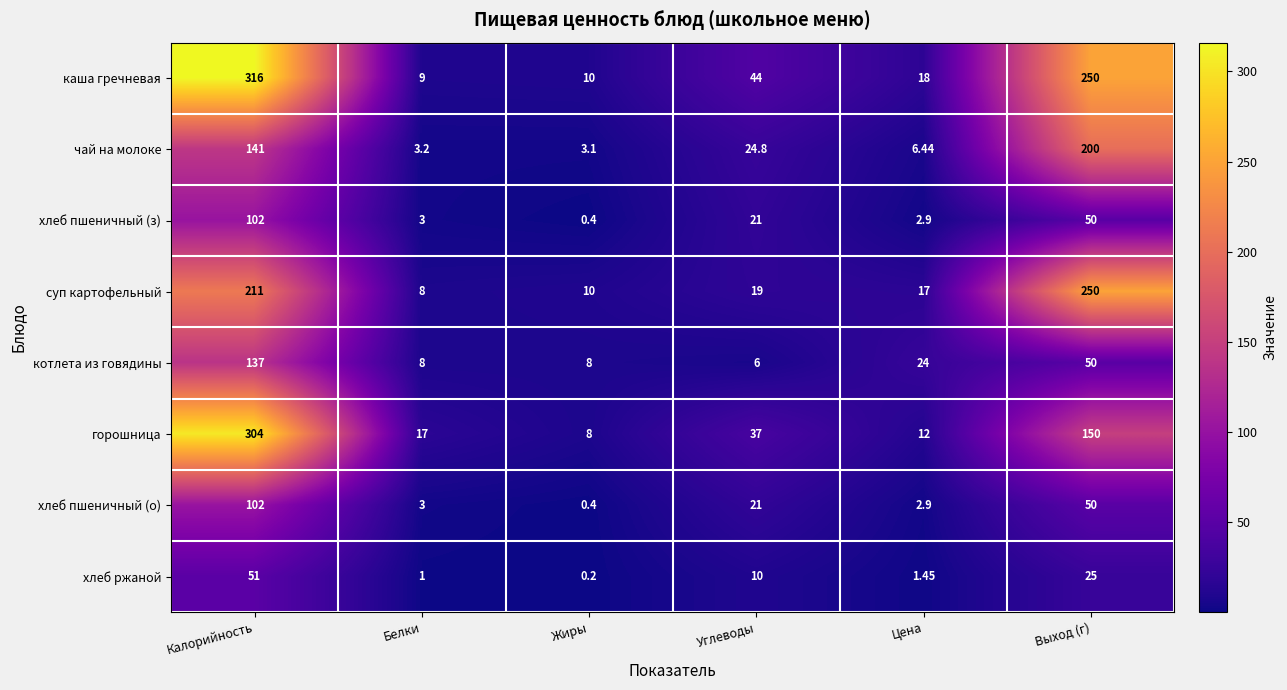

Which series has the largest range (max minus min)?

каша гречневая